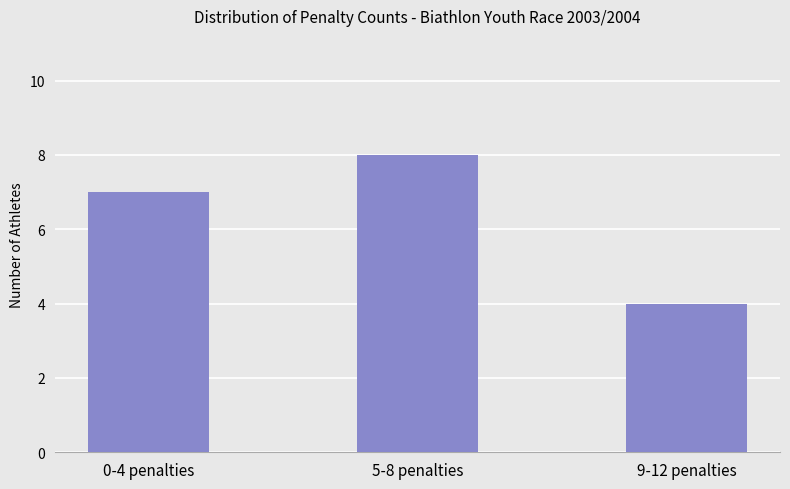

What is the difference between the maximum and minimum values?

4